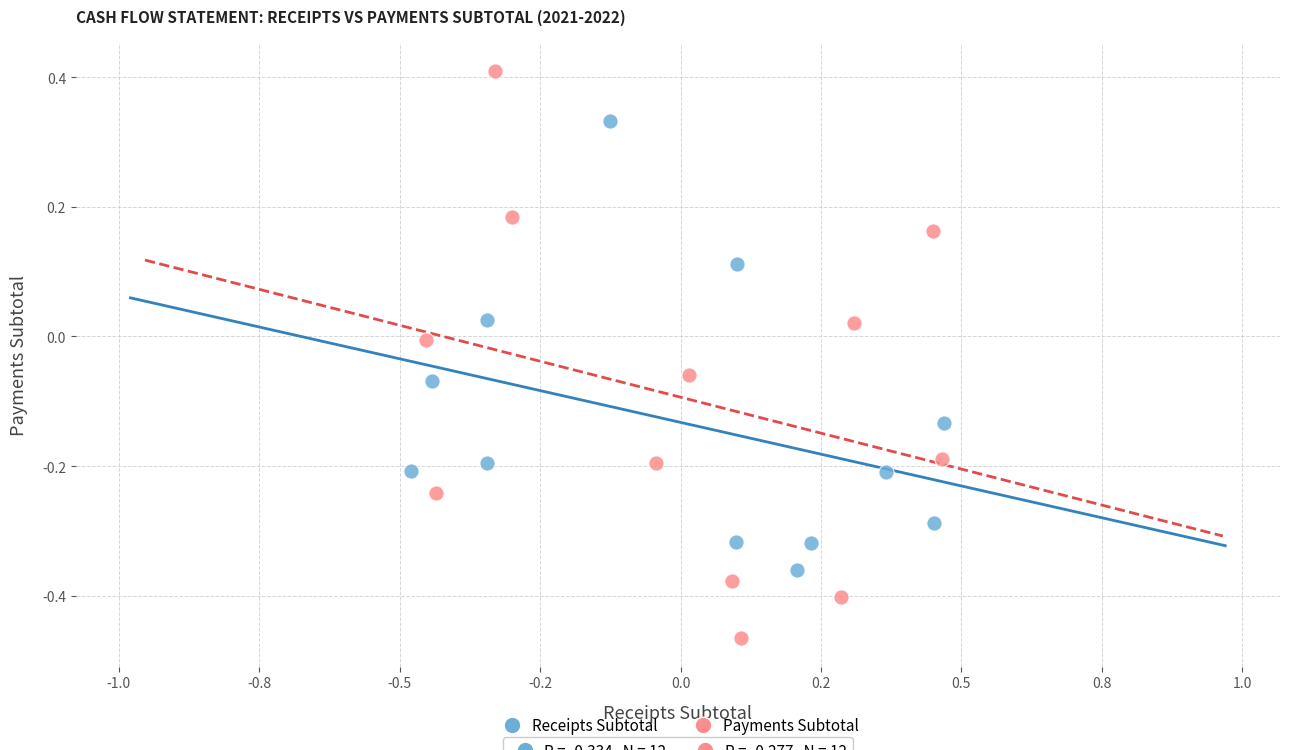

Which series contains the highest Y value?

Payments Subtotal